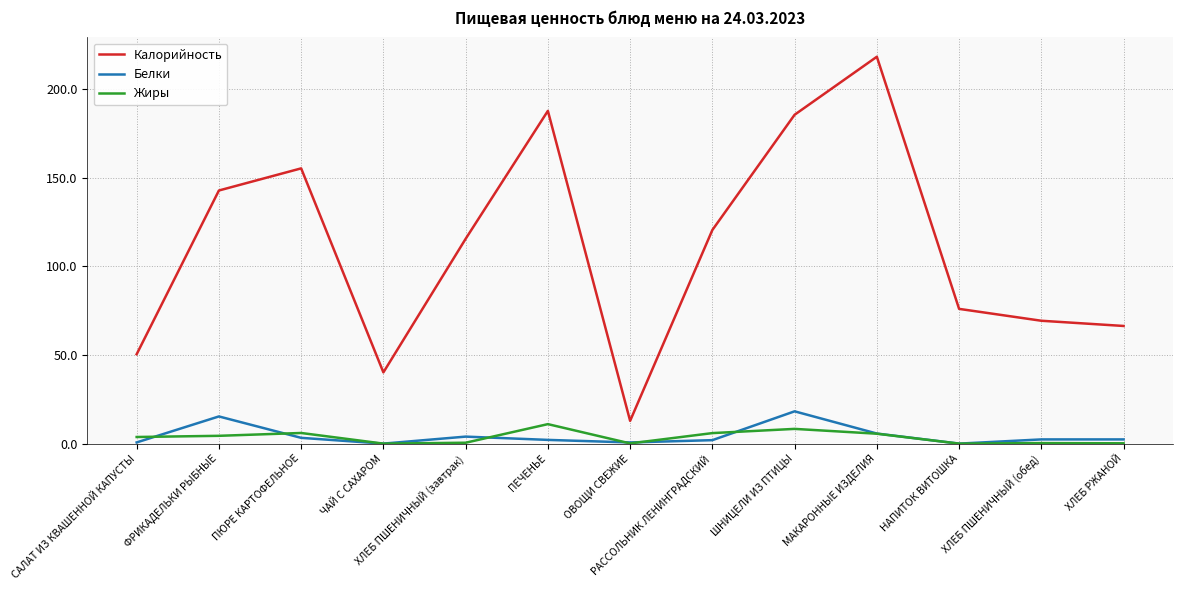

Which series has the widest spread of values?

Калорийность